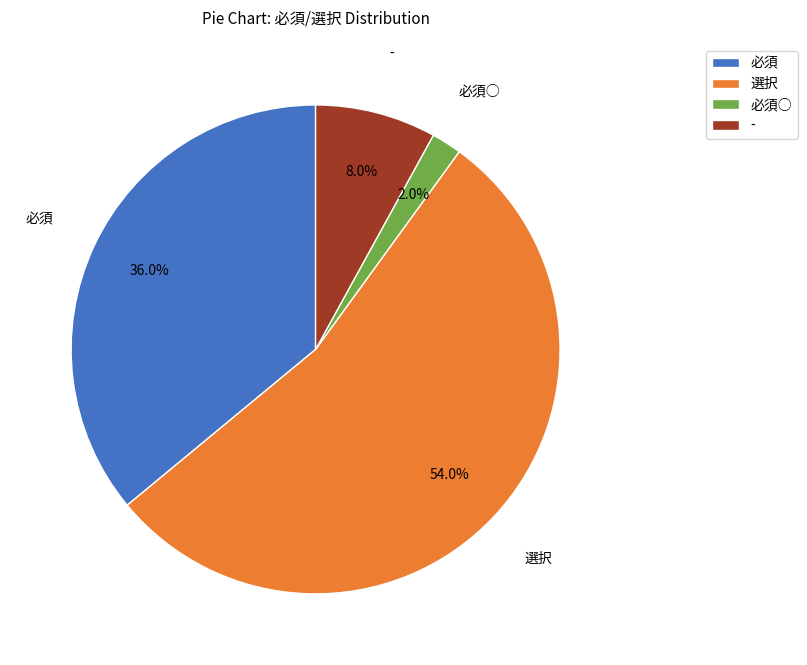

Between 選択 and 必須, which is larger?

選択